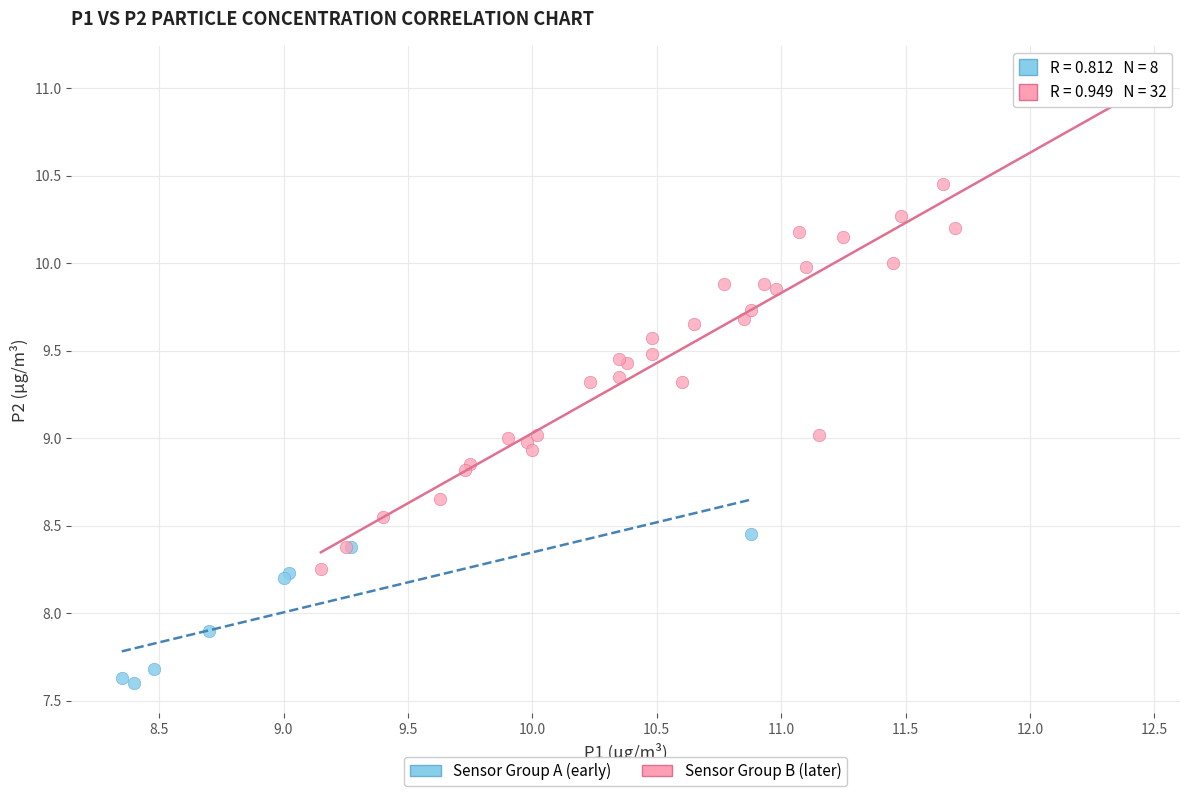

Which series has the widest spread of Y values?

Sensor Group B (later)